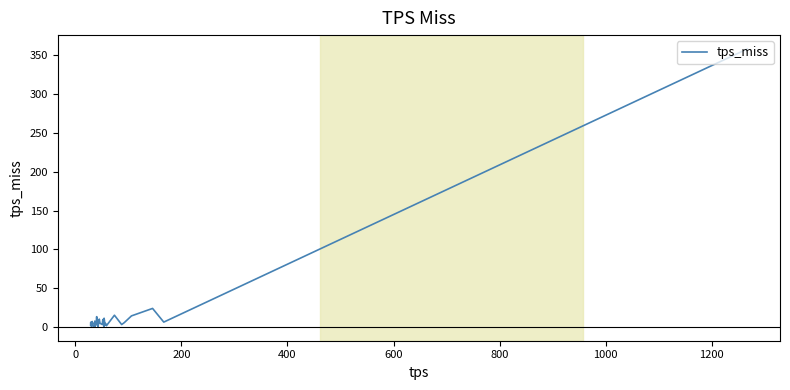

What is the average value?

14.1